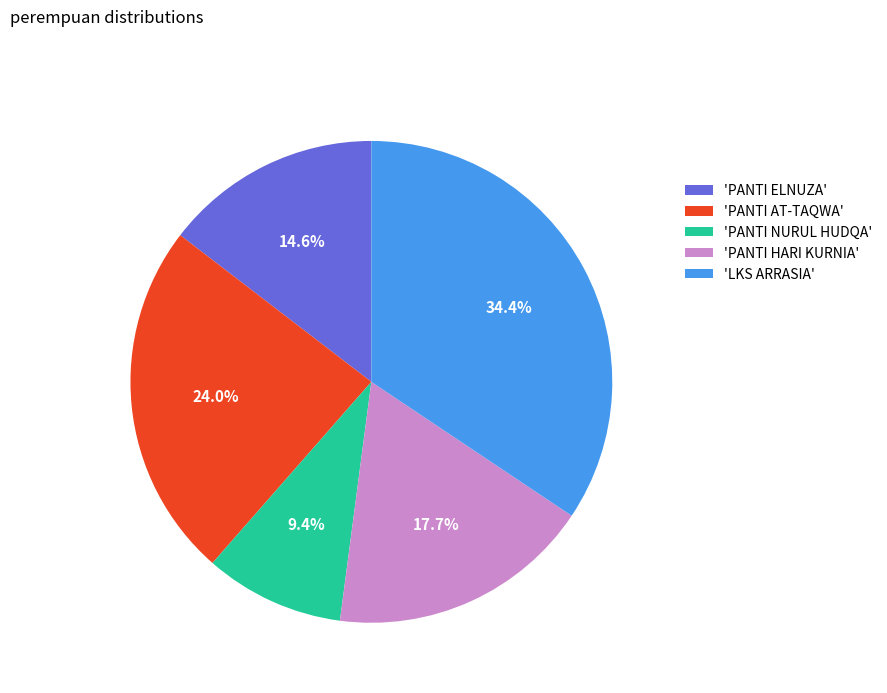

To the nearest percent, what is the difference between the largest and smallest slice percentages?

25%